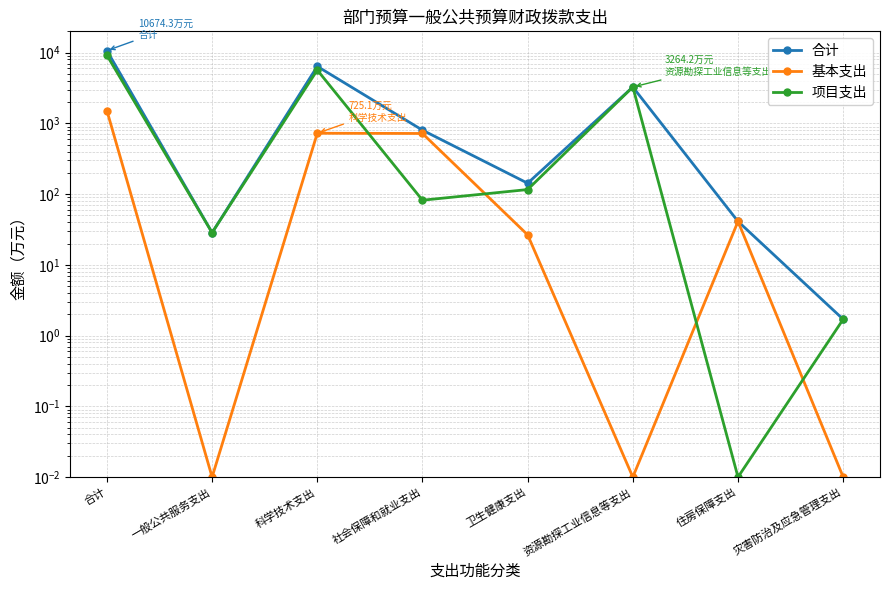

What is the difference between the maximum and second lowest values in the 合计 series?

10645.8